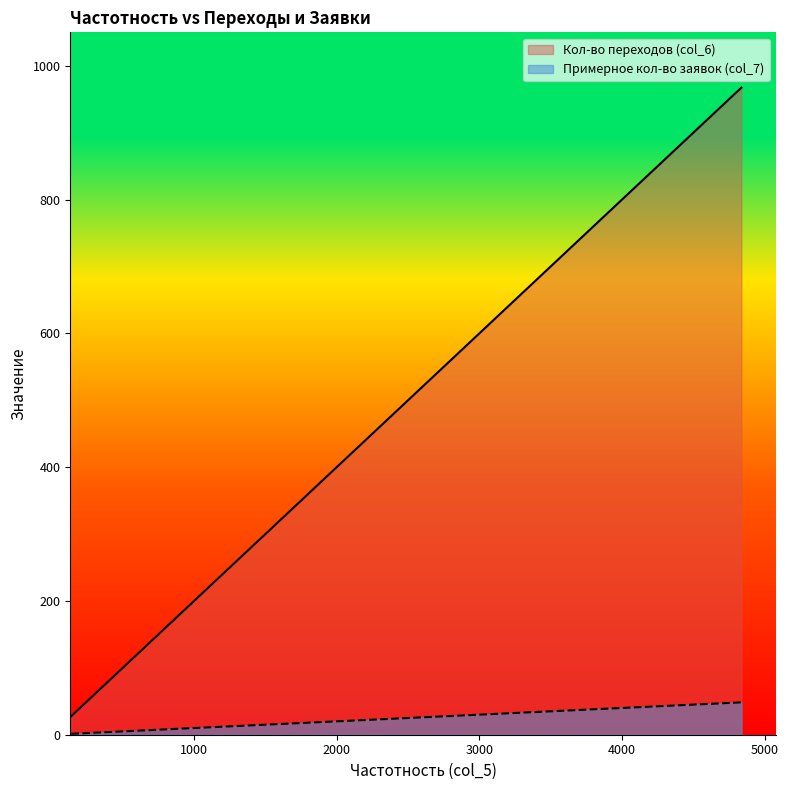

What is the maximum value for Примерное кол-во заявок (col_7)?

48.4